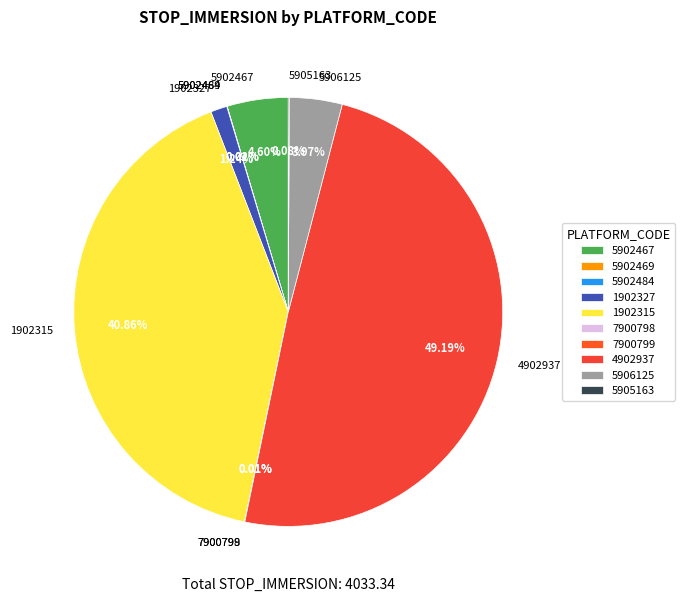

Between 1902315 and 5902467, which is larger?

1902315